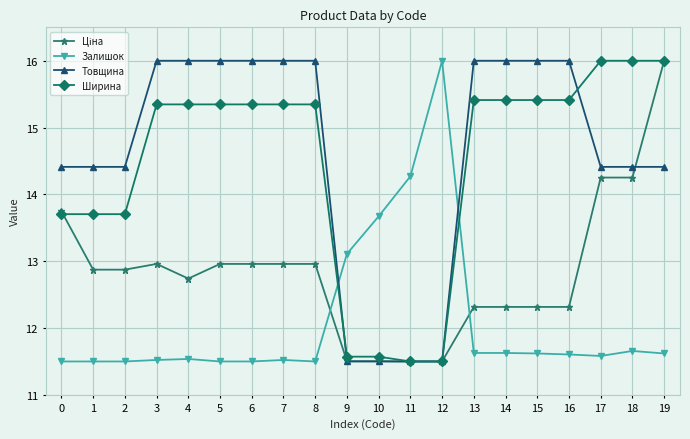

What is the difference between the highest and lowest values at 7?

4.5